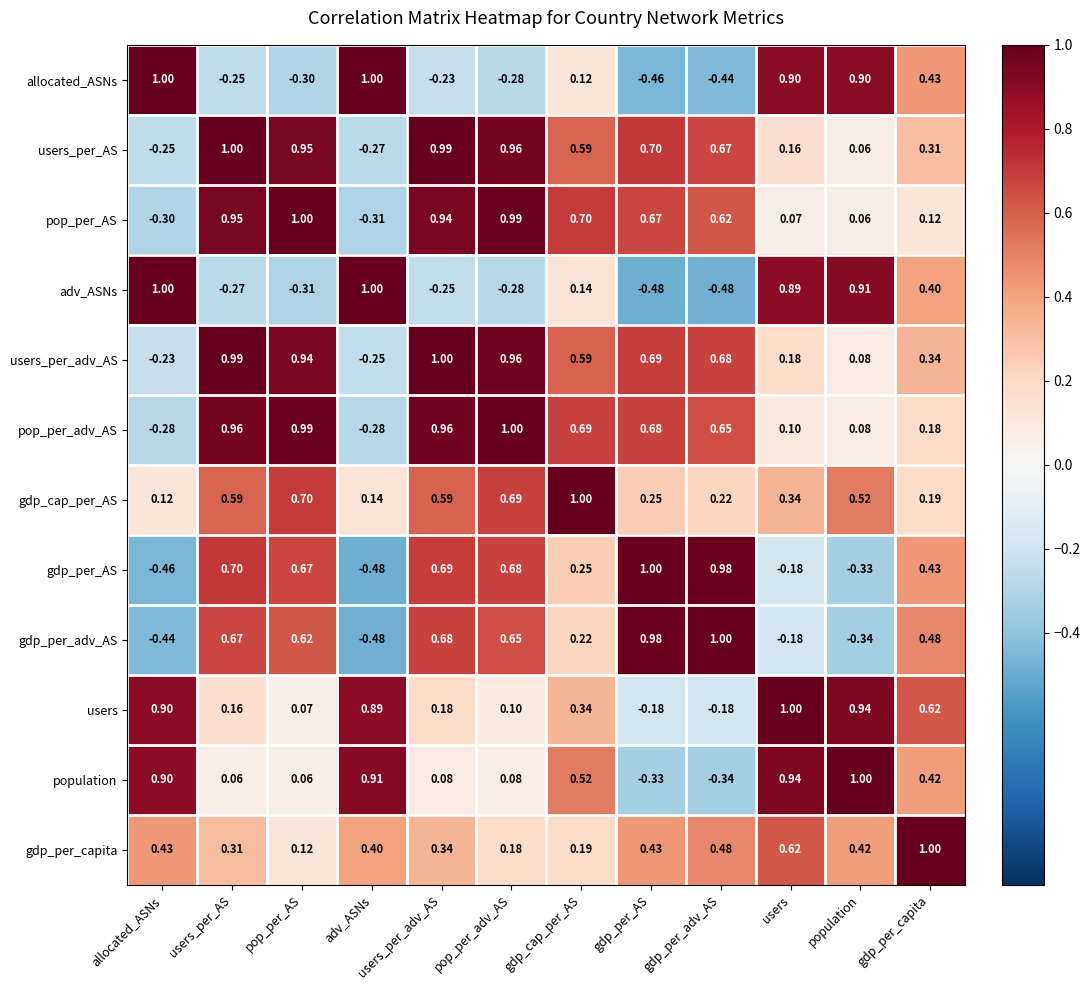

Where does the adv_ASNs series first go above 0?

allocated_ASNs